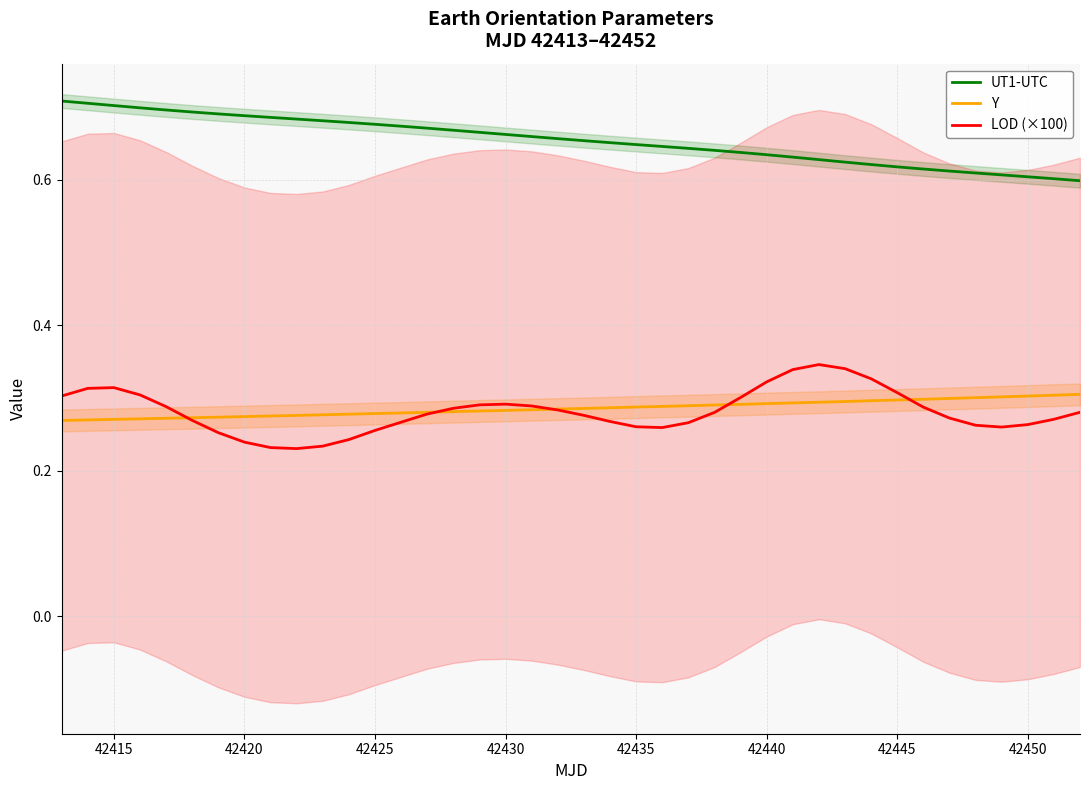

True or false: Y and UT1-UTC intersect in this chart.

False